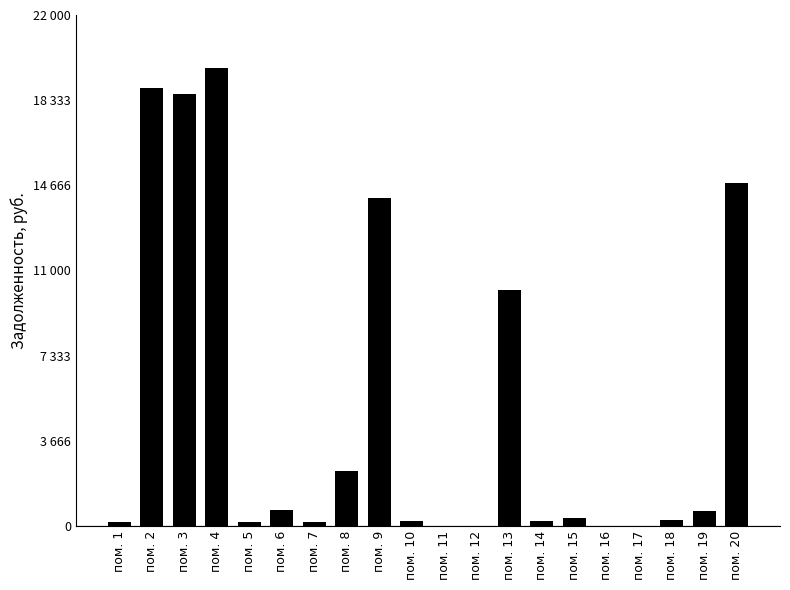

Between пом. 20 and пом. 7, which is larger?

пом. 20